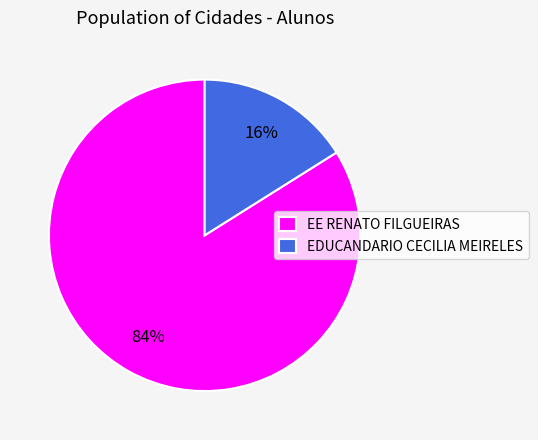

To the nearest percent, what is the difference between the largest and smallest slice percentages?

68%